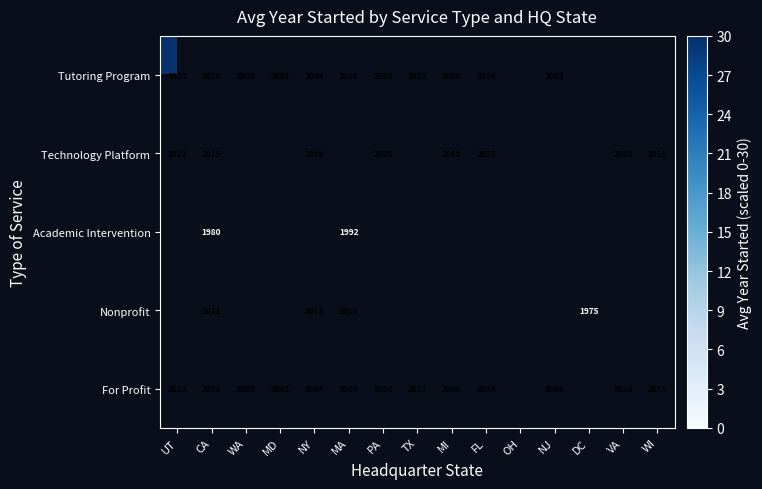

The value of For Profit at WI is 1180. True or false?

False